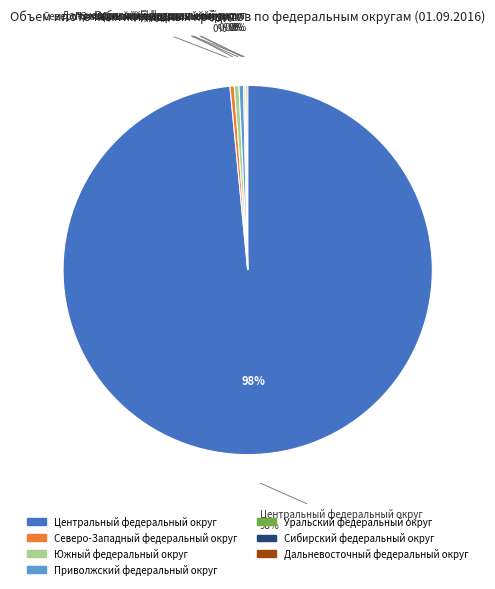

What percentage is NOT represented by Дальневосточный федеральный округ?

99.9%